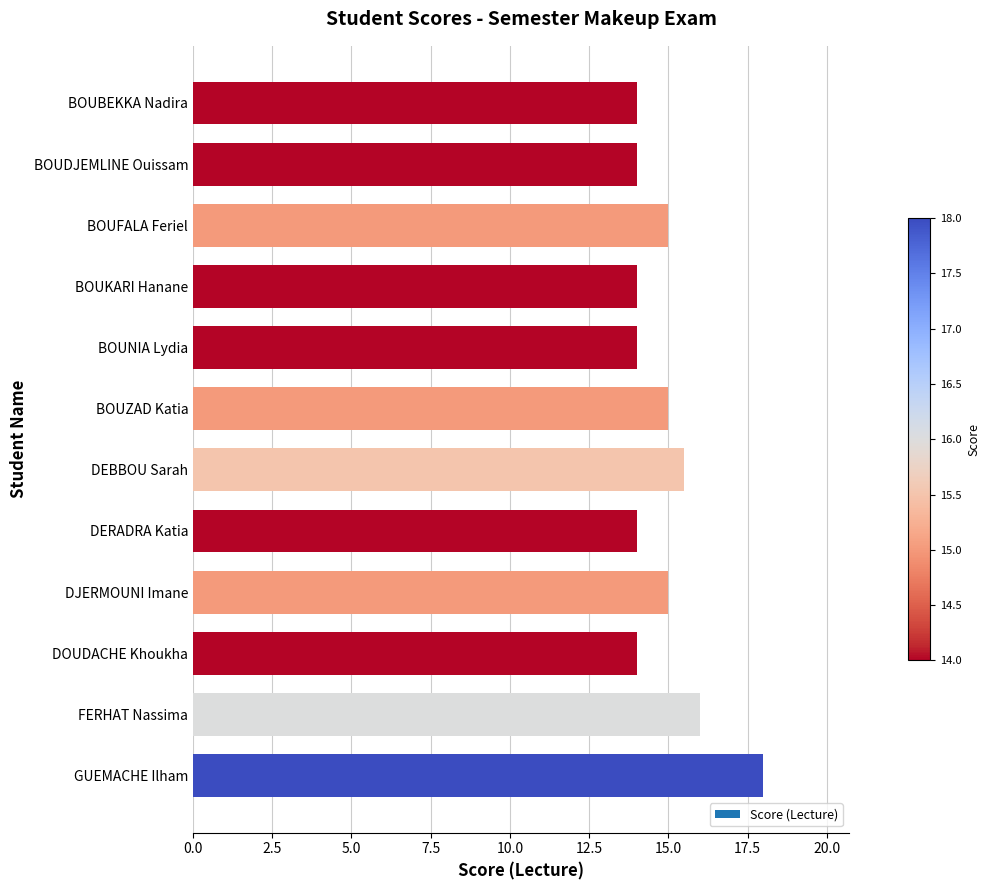

Which has a higher value, DJERMOUNI Imane or BOUBEKKA Nadira?

DJERMOUNI Imane